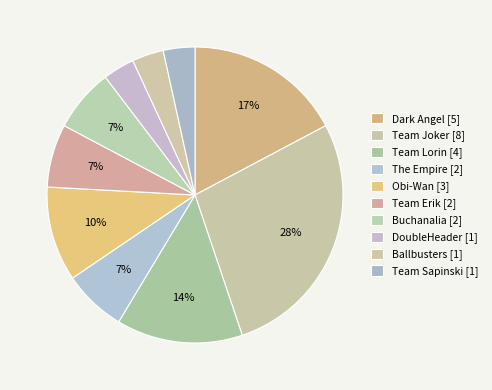

To the nearest percent, what is the combined percentage of Obi-Wan and Buchanalia?

17%